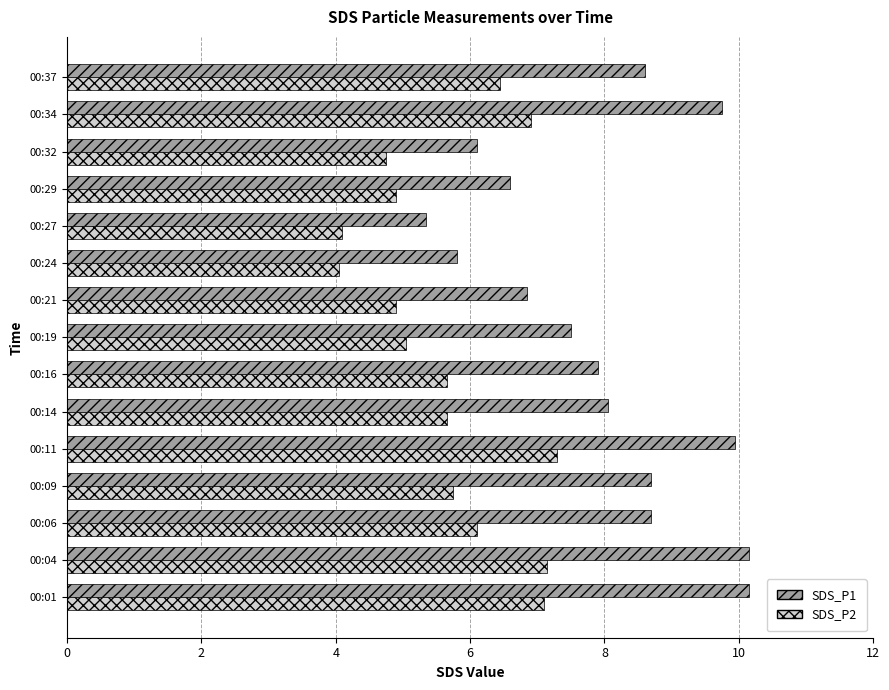

What is the maximum value shown in the chart?

10.2